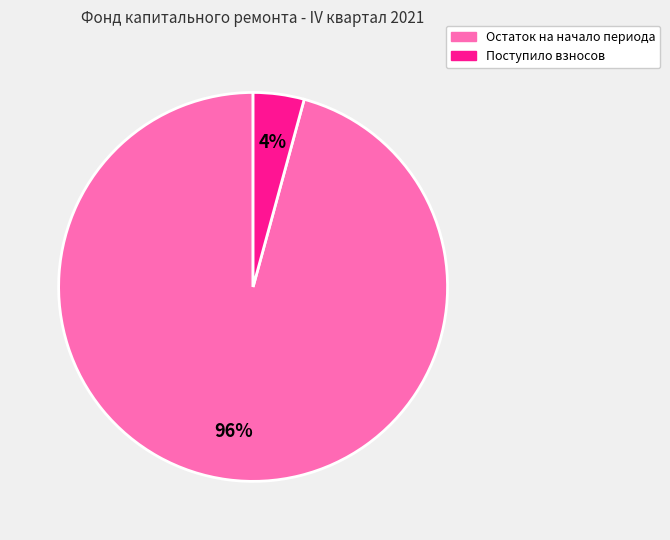

To the nearest percent, what is the average slice percentage?

50%